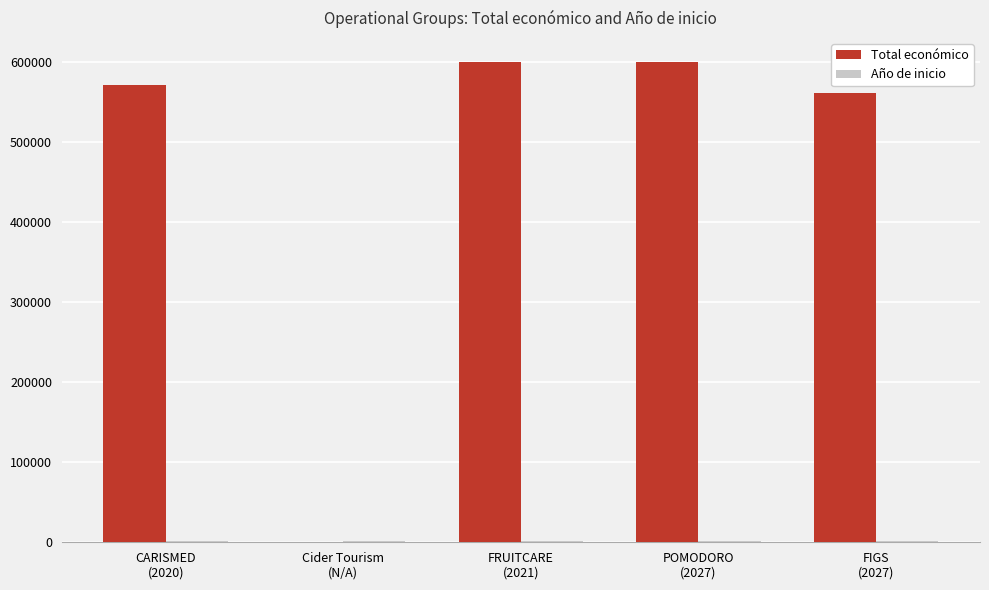

What is the maximum value shown in the chart?

599636